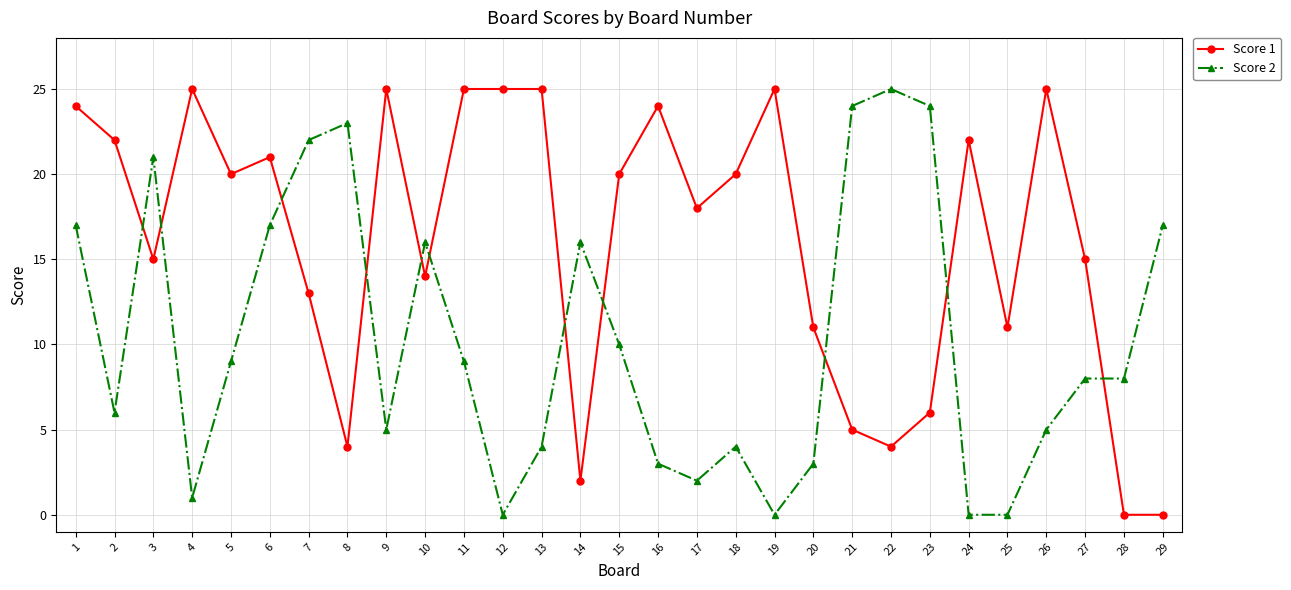

Where is the first local maximum for Score 2?

3